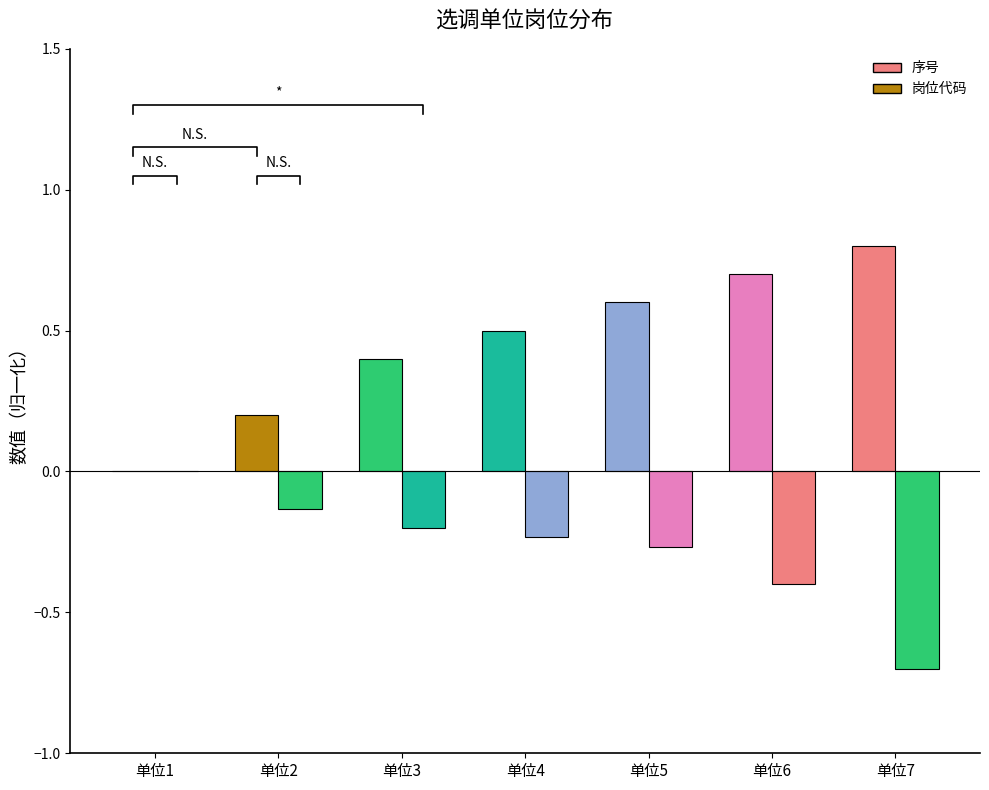

Is it true that 序号 equals 0.7 at 单位6?

True